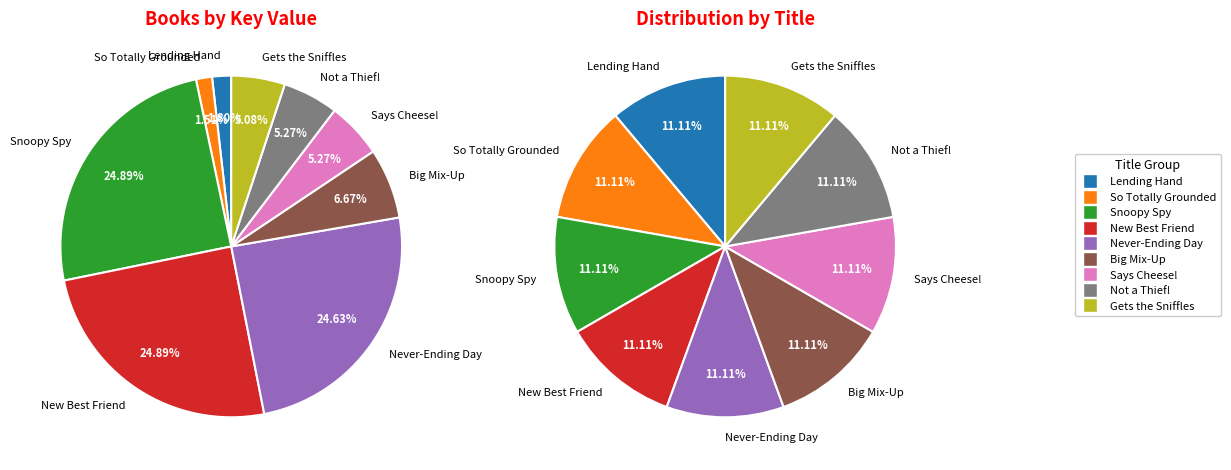

Does Heidi Heckelbeck and the Snoopy Spy account for over 50% of the chart?

No